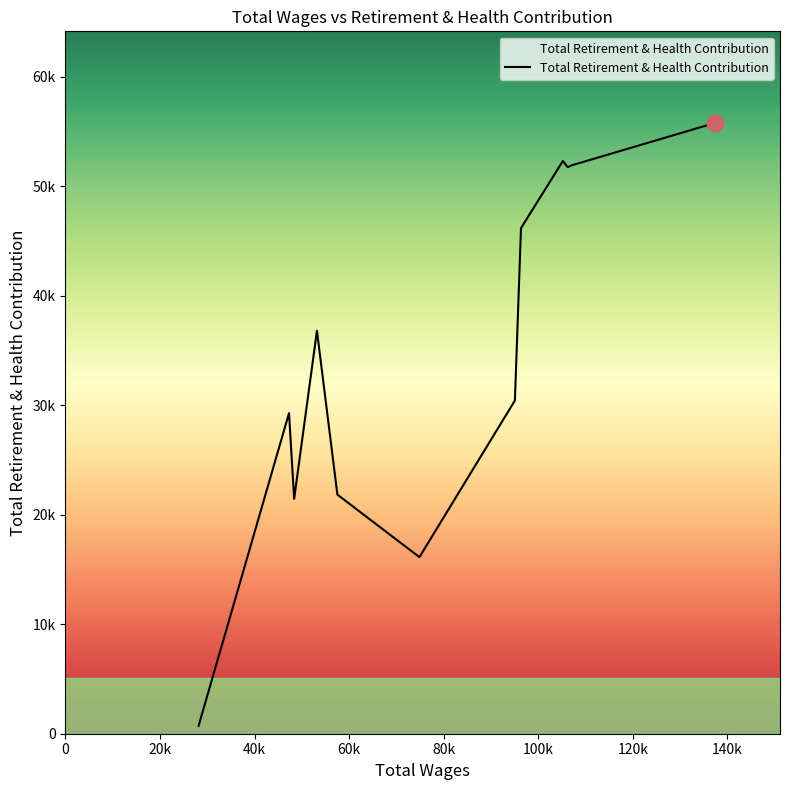

What is the difference between the second highest and minimum values?

51599